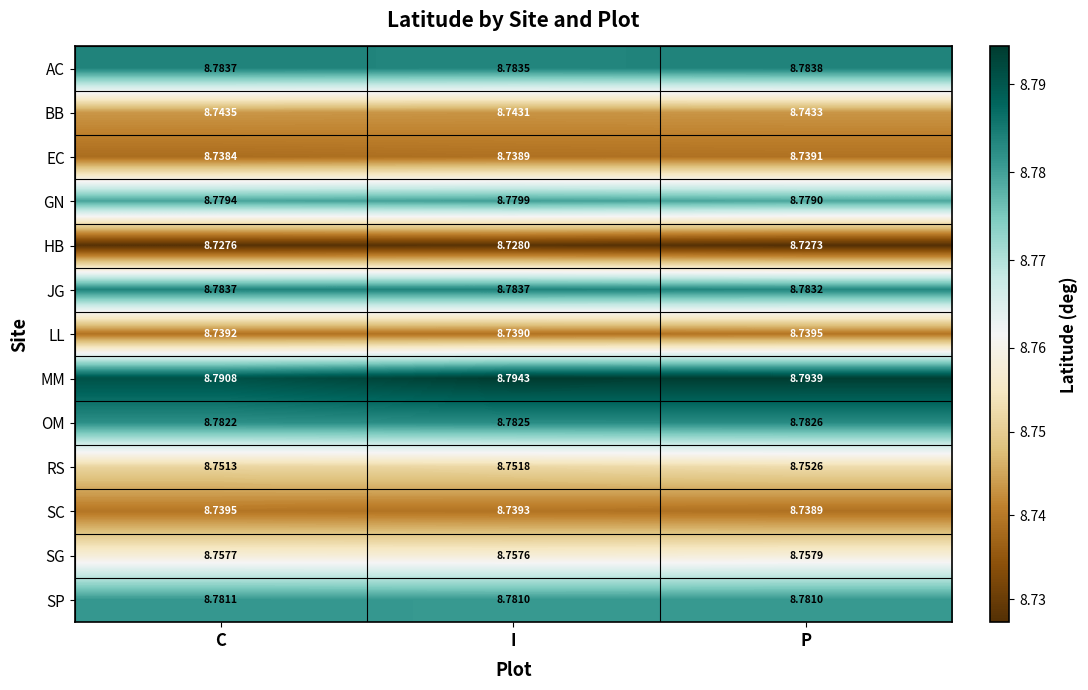

What is the total value across all series at P?

113.9